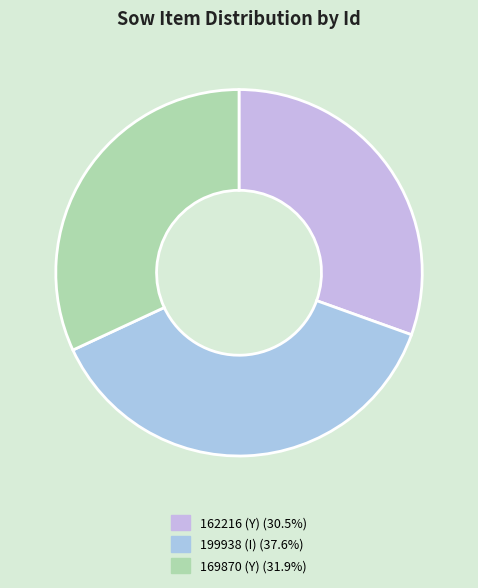

Is 169870 (Y) the majority of the pie?

No